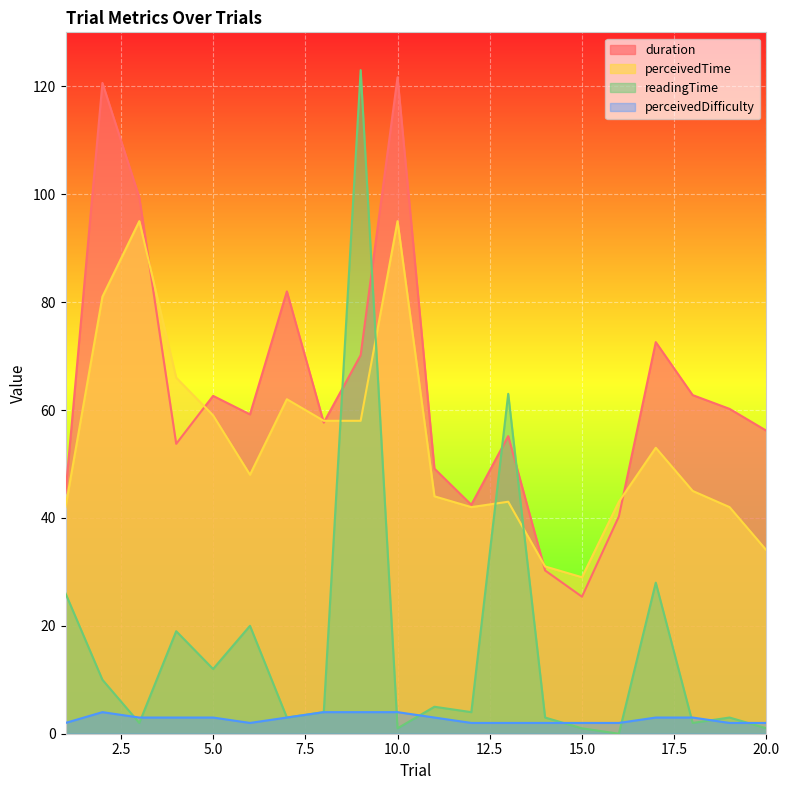

True or false: perceivedDifficulty and duration cross at least once.

False